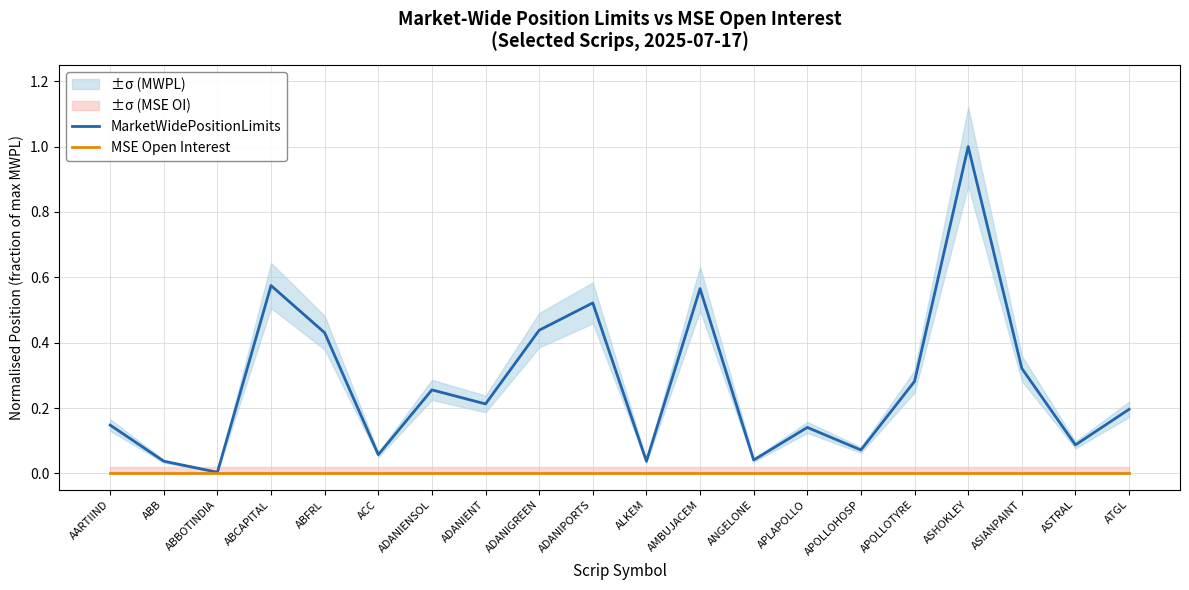

What are all the series names shown in the legend?

MarketWidePositionLimits, MSE Open Interest